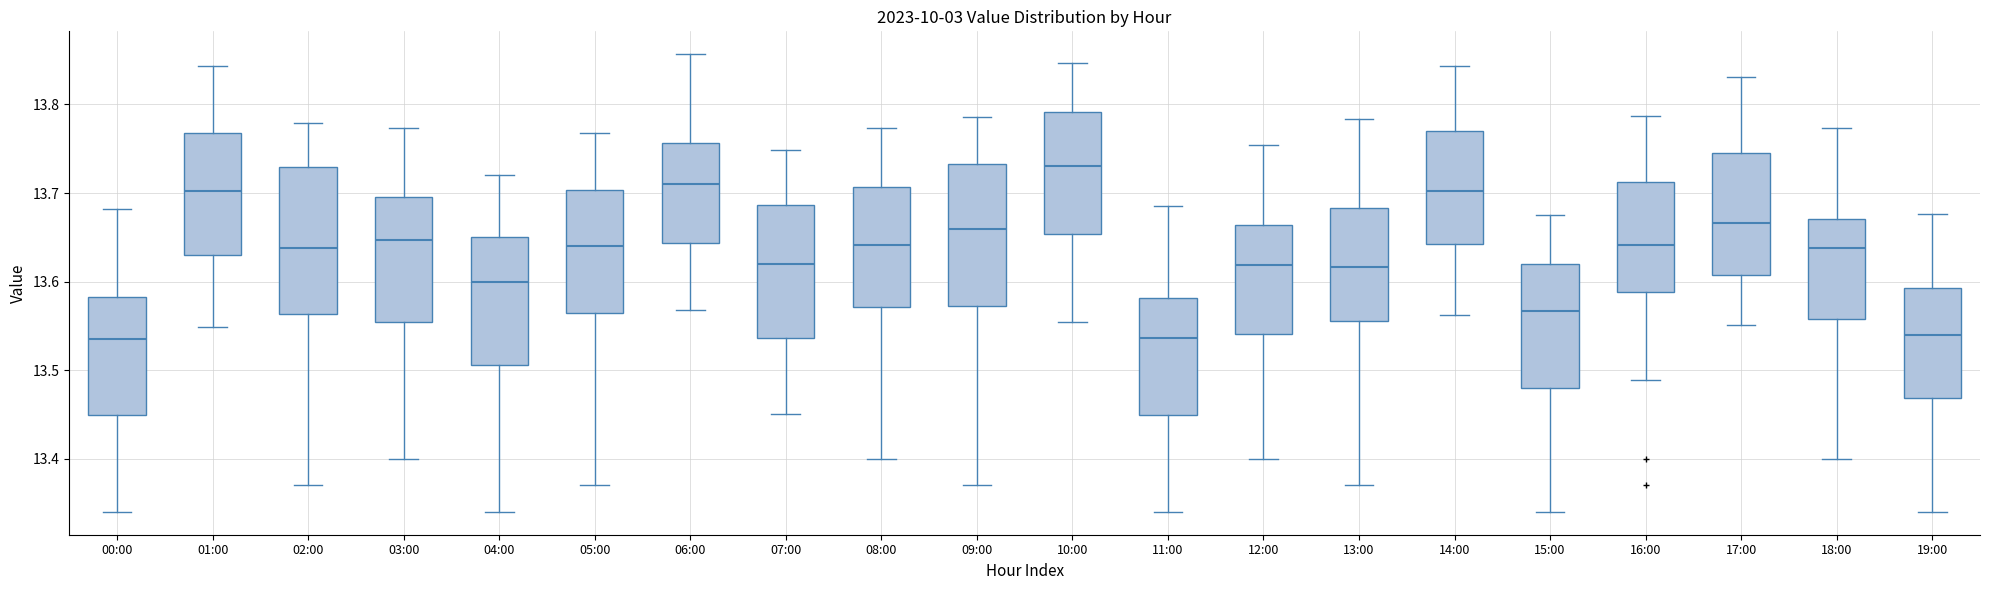

Which box's median line is the highest?

10:00